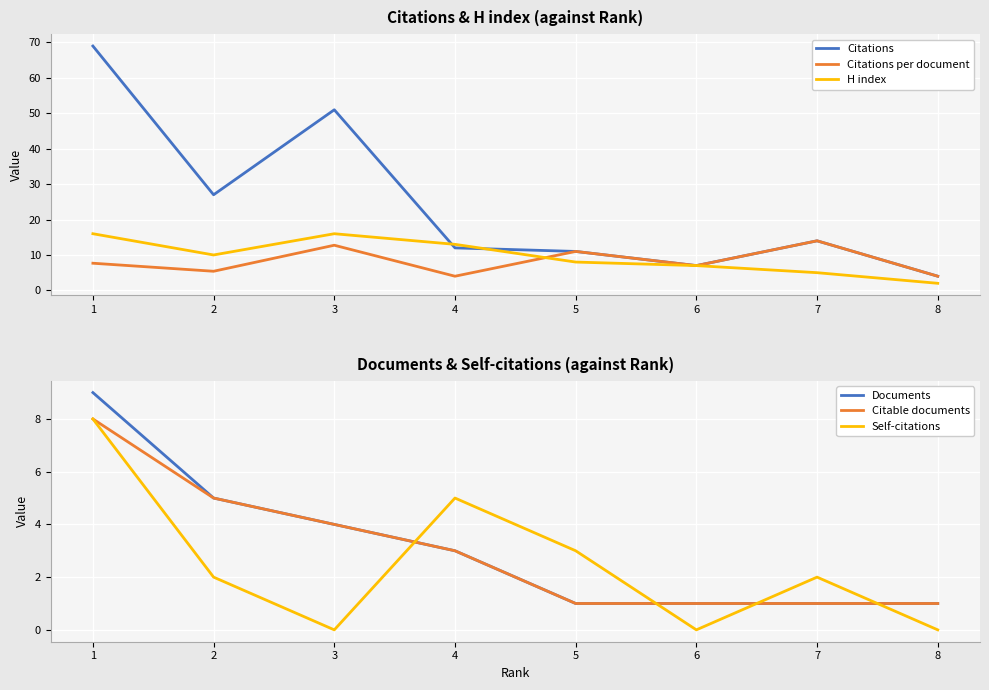

What is the value of the Documents point at the 6th from the left?

1.0